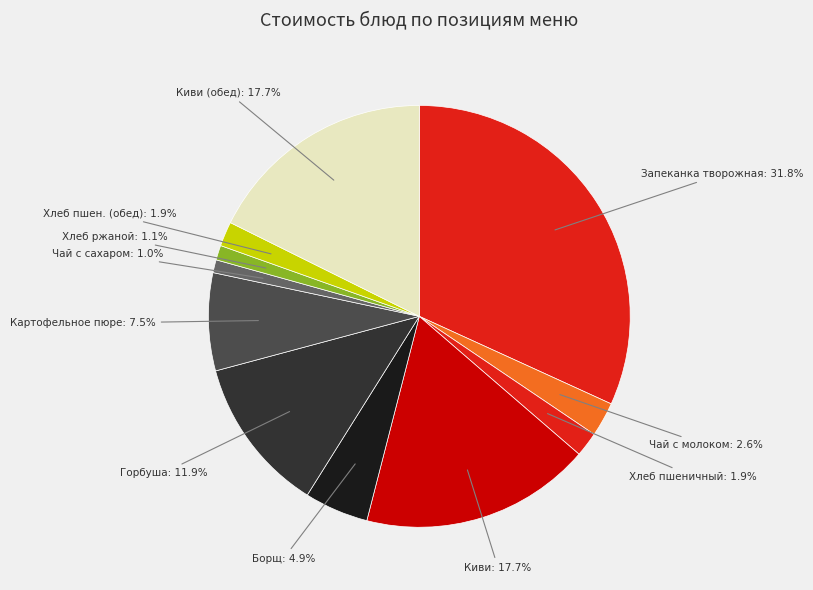

Count the number of slices in the pie.

11